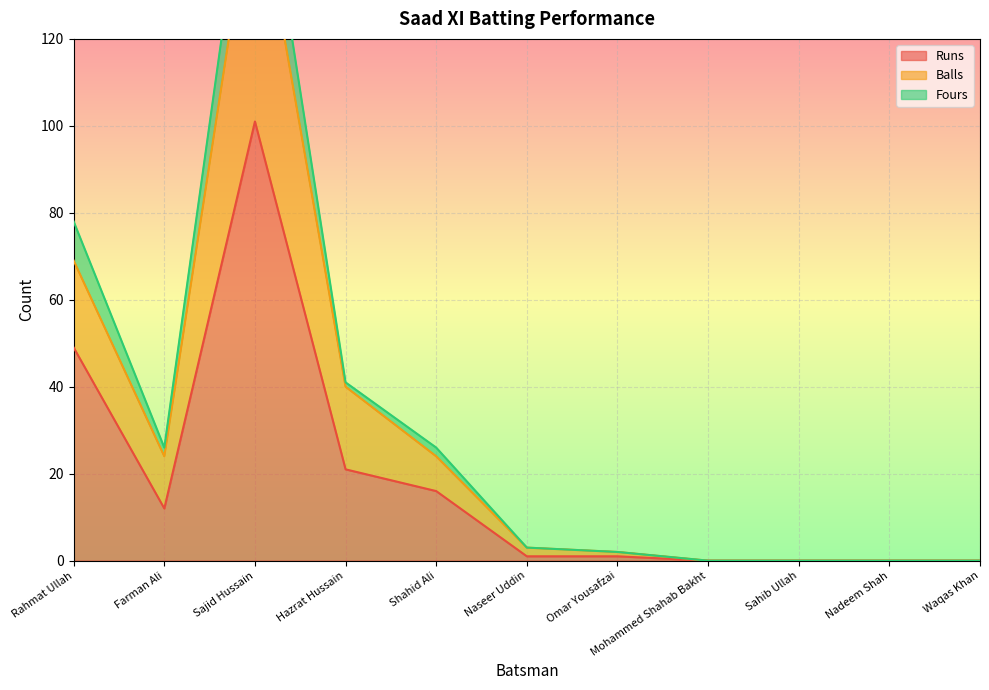

The value of Runs at Rahmat Ullah is 49. True or false?

True